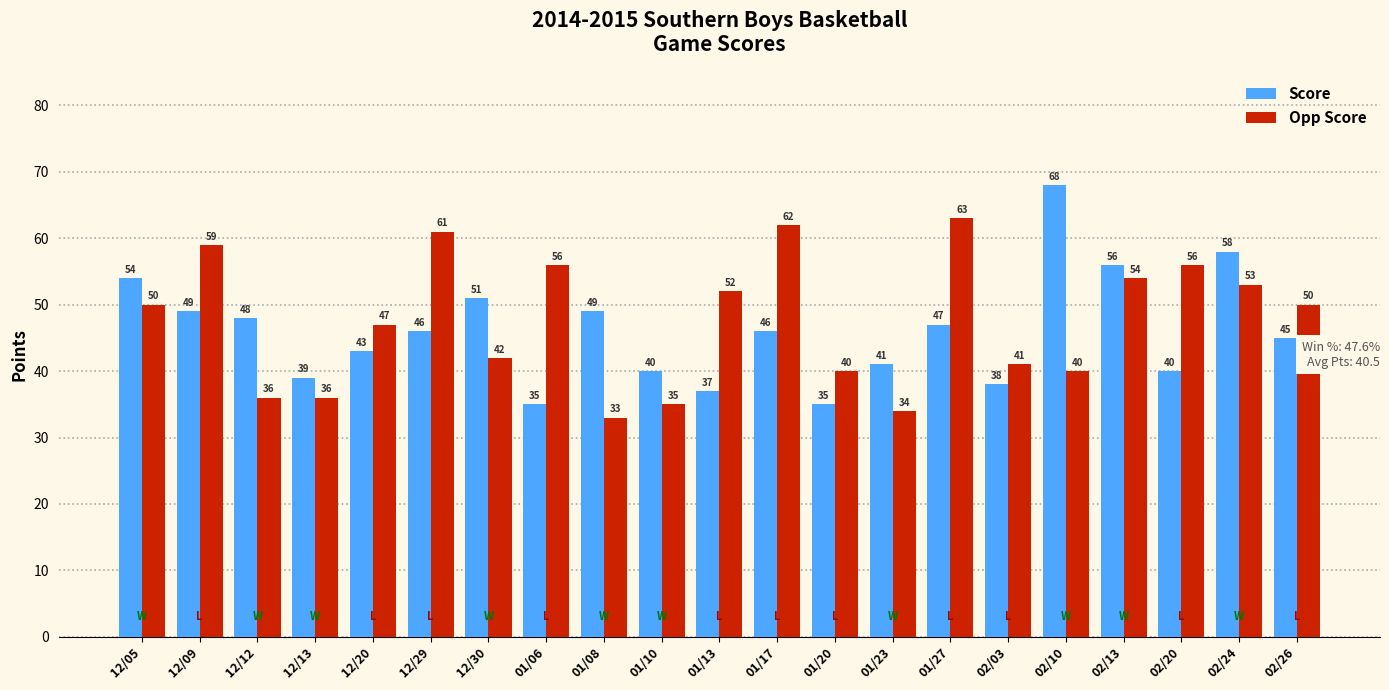

How many data points in Opp Score are less than 50?

10